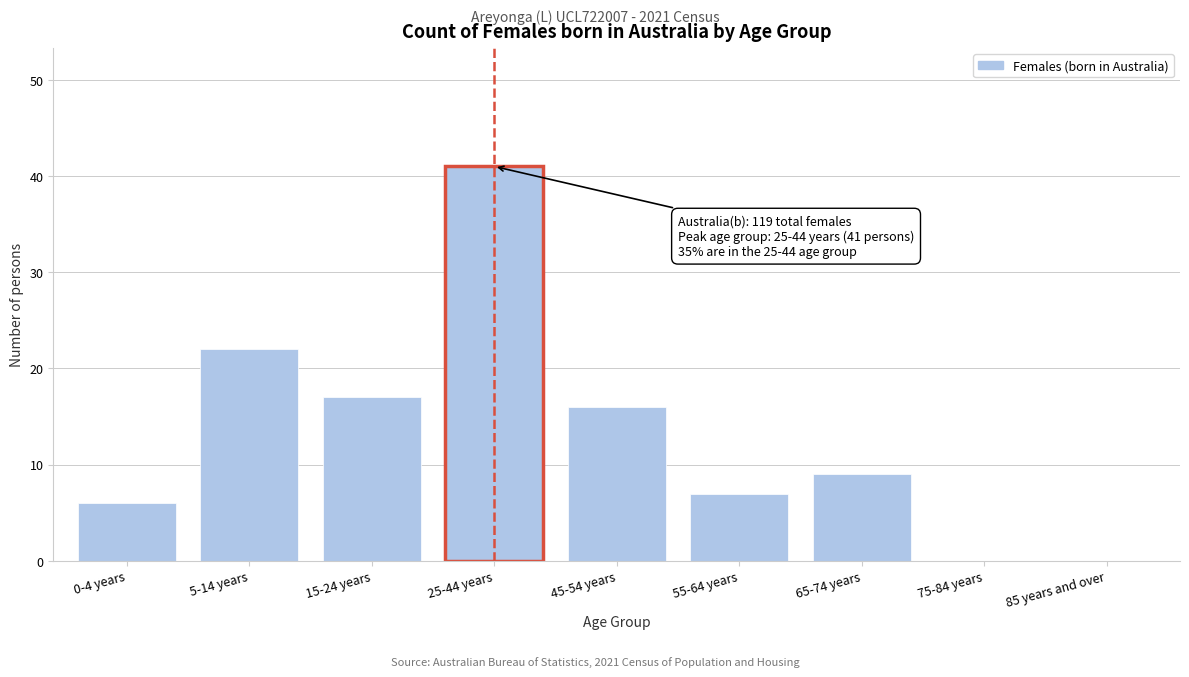

Reading left to right, list all the values displayed in this chart.

0-4 years=6	5-14 years=22	15-24 years=17	25-44 years=41	45-54 years=16	55-64 years=7	65-74 years=9	75-84 years=0	85 years and over=0